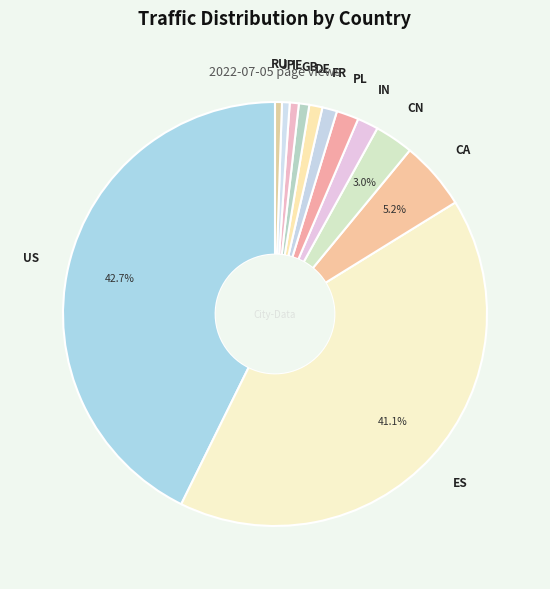

To the nearest percent, what is the average slice percentage?

8%